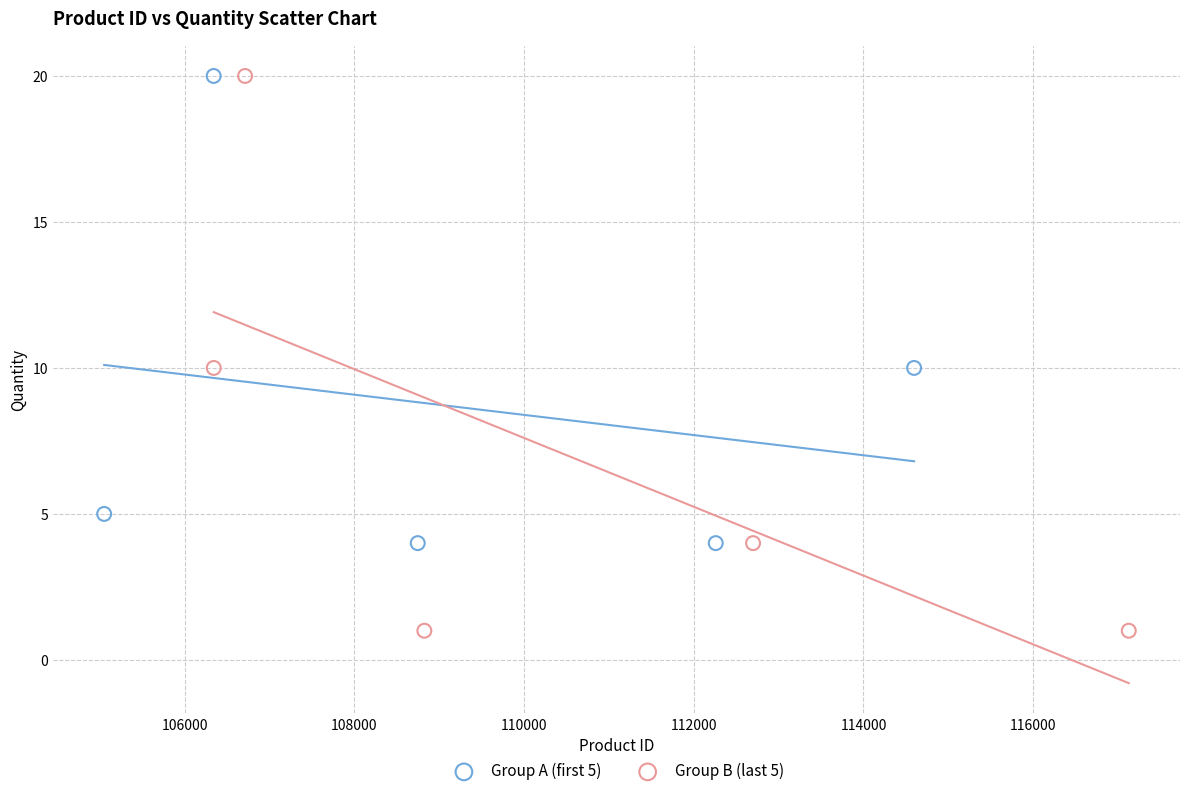

Which series has the largest Y range (max minus min)?

Group B (last 5)